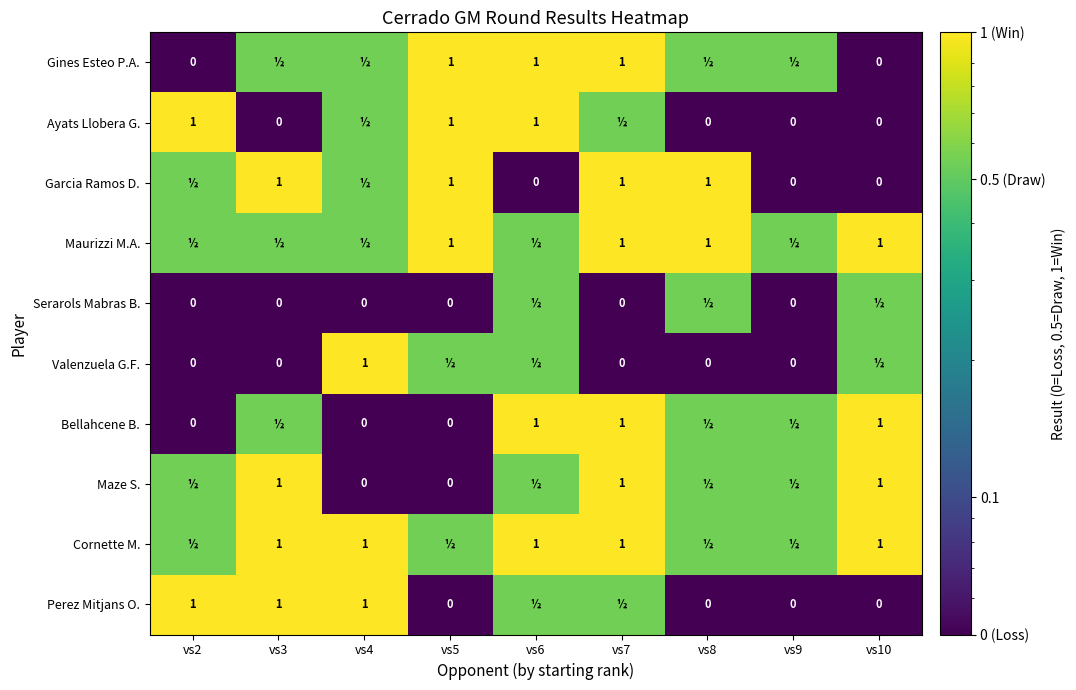

What is the difference between the Gines Esteo P.A. values at vs7 and vs4?

0.5